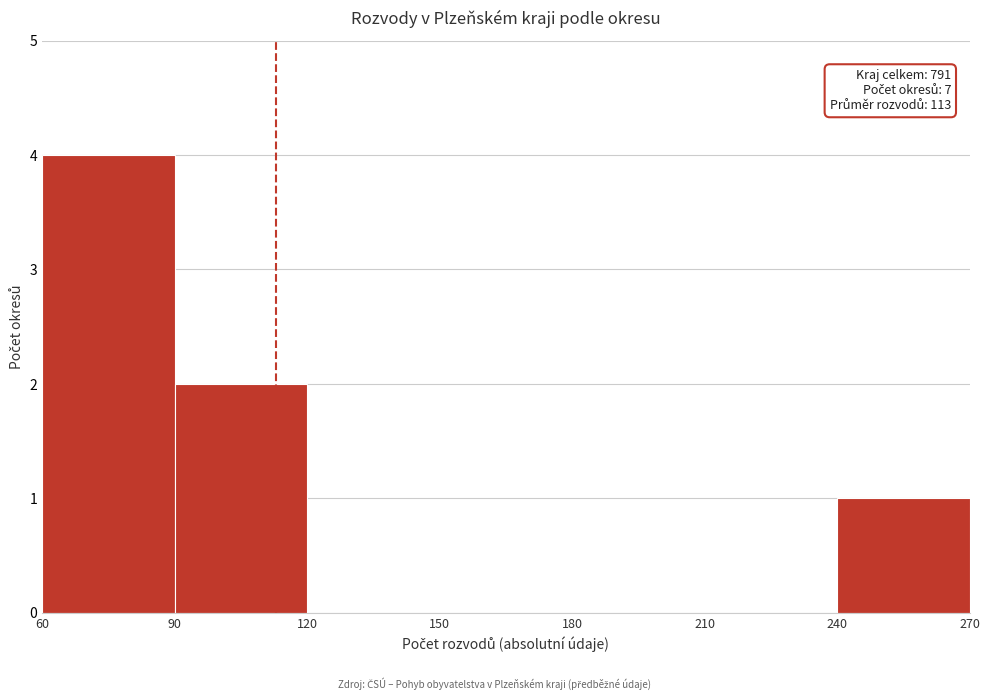

Over which range of the x-axis is the bar tallest?

60 to 90